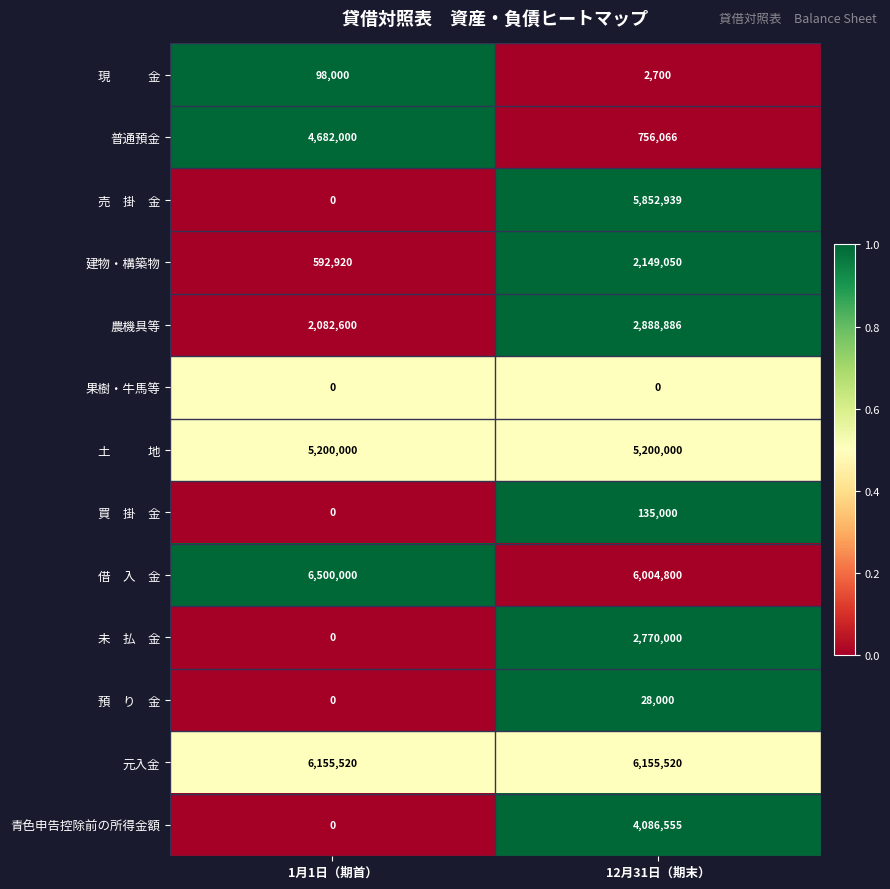

At how many categories does at least one series exceed 0?

2